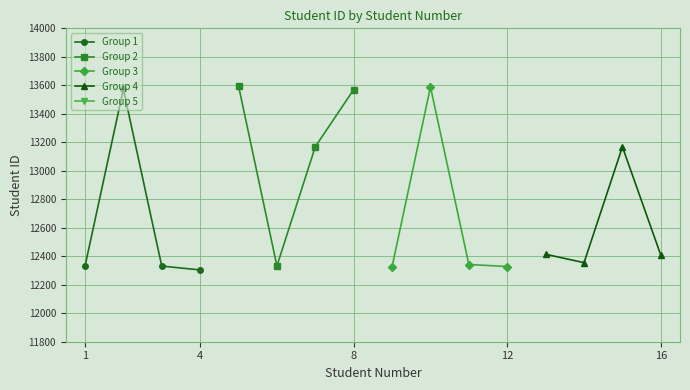

What is the value of the Group 2 point at the 2nd from the left?

12332